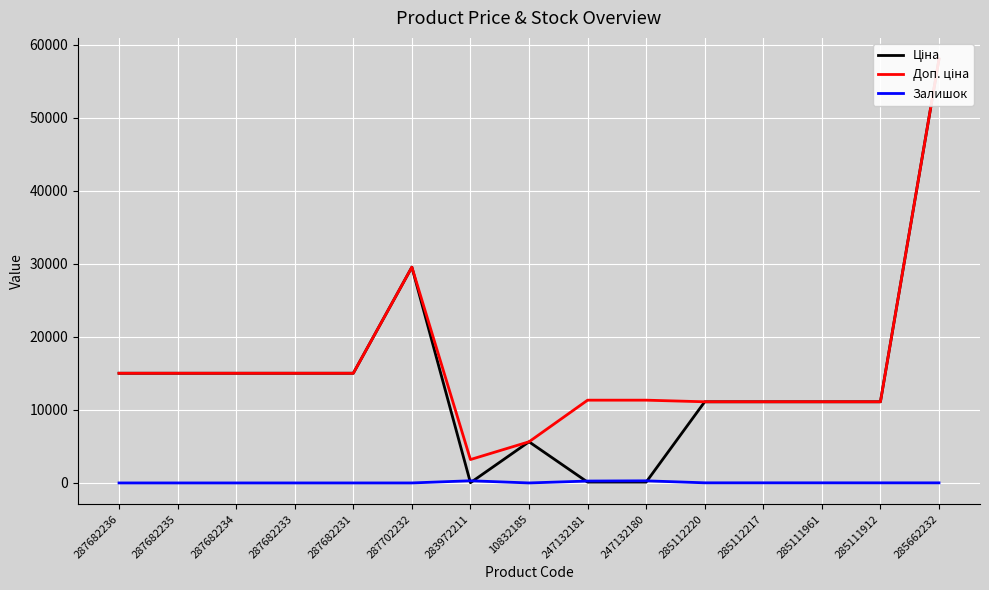

At which label does Доп. ціна first exceed 11334?

287682236